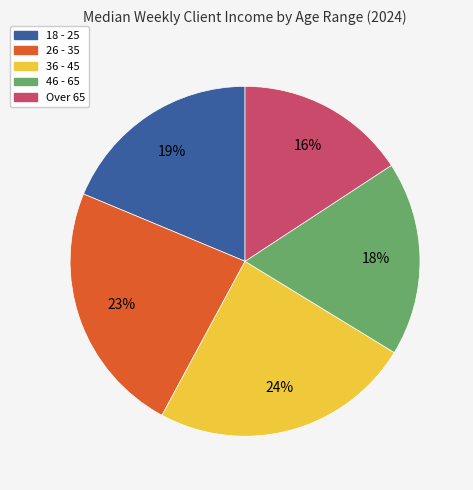

To the nearest percent, what percentage of the pie is 26 - 35?

23%